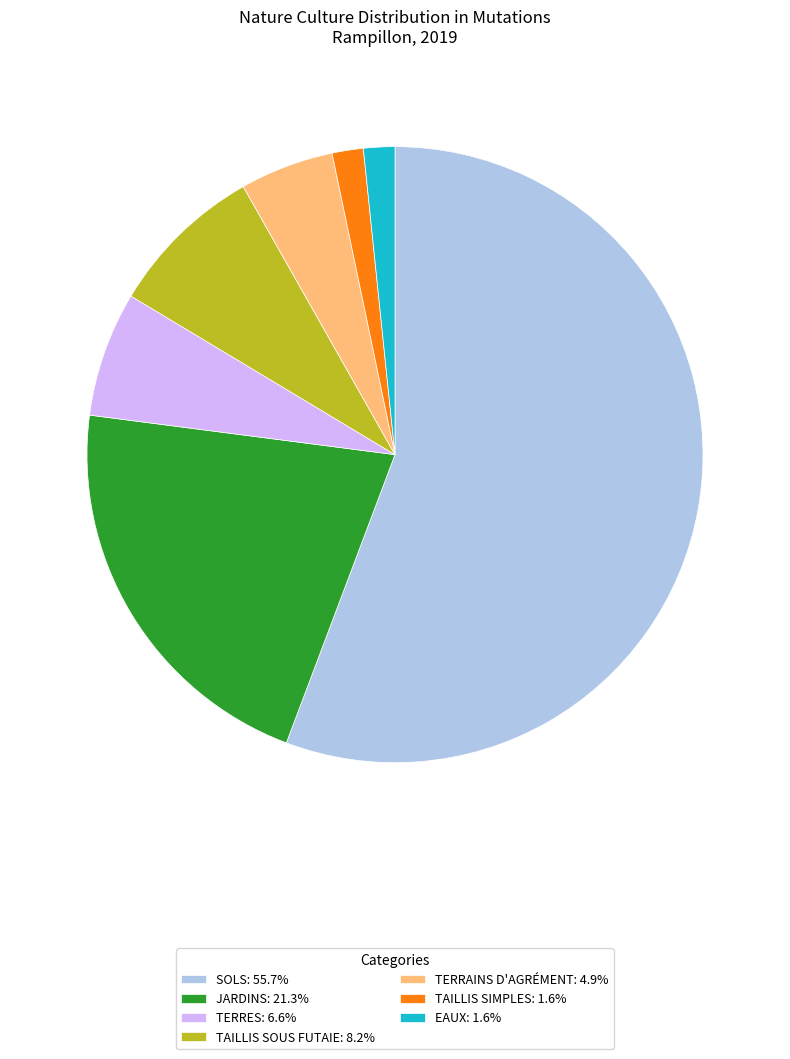

Combined, do EAUX: 1.6% and TERRAINS D'AGRÉMENT: 4.9% account for over 50%?

No